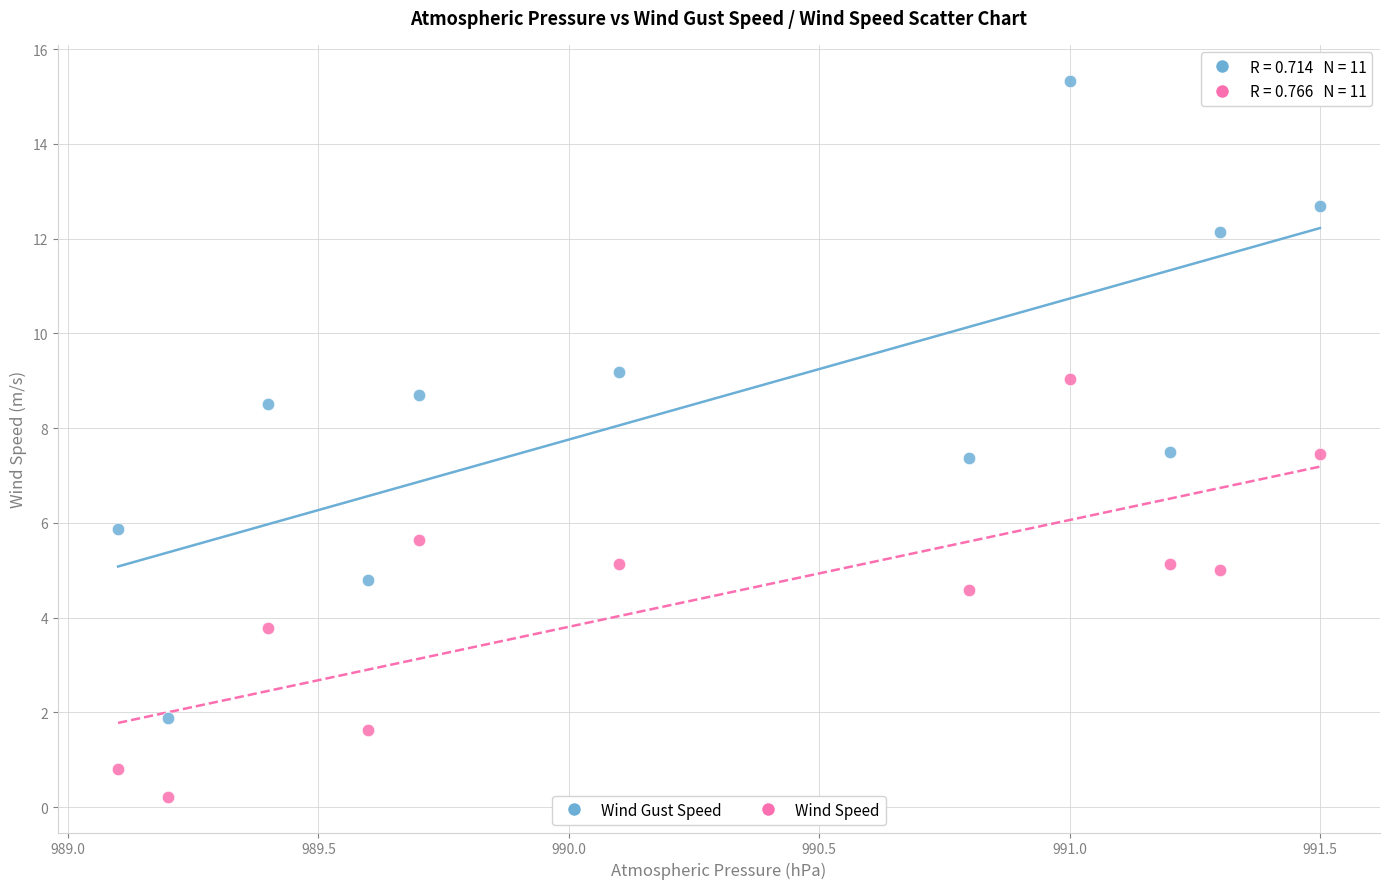

What is the X range (max minus min) for the scatter plot?

2.4